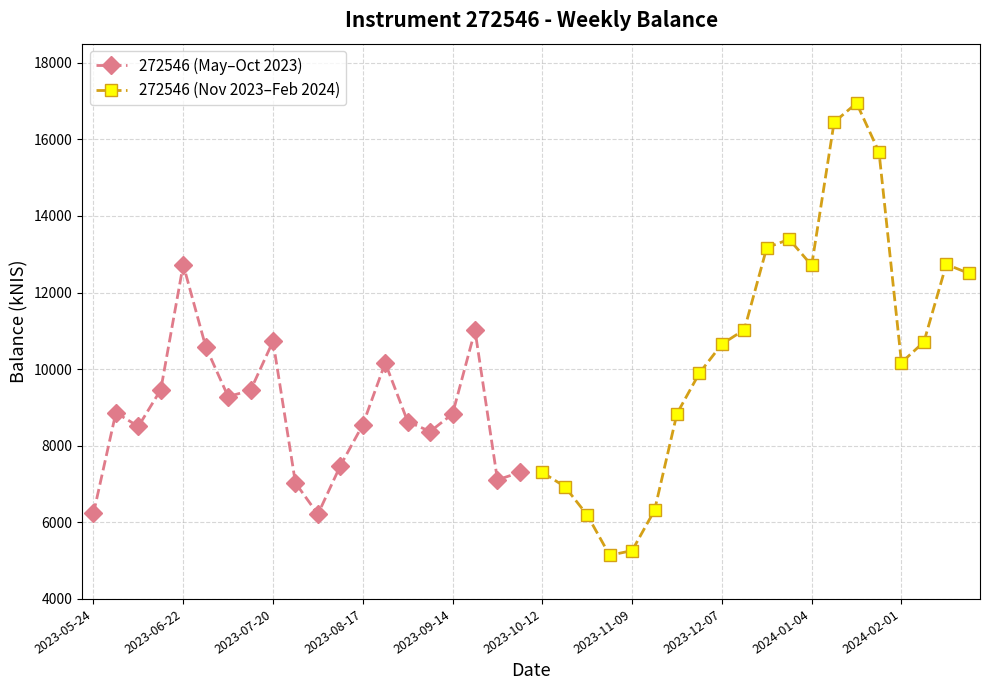

How many interior local peaks does the 272546 (May–Oct 2023) series have?

5